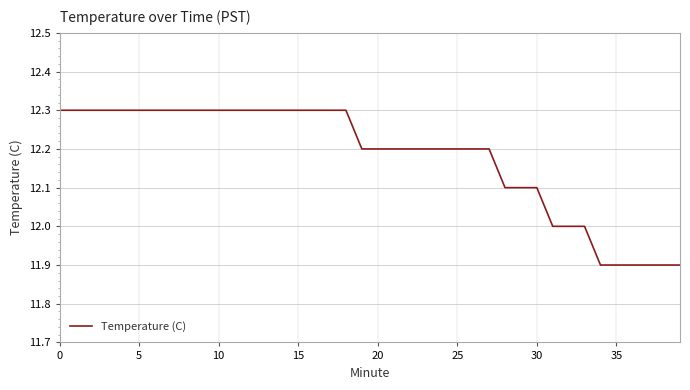

What is the maximum value shown in the chart?

12.3